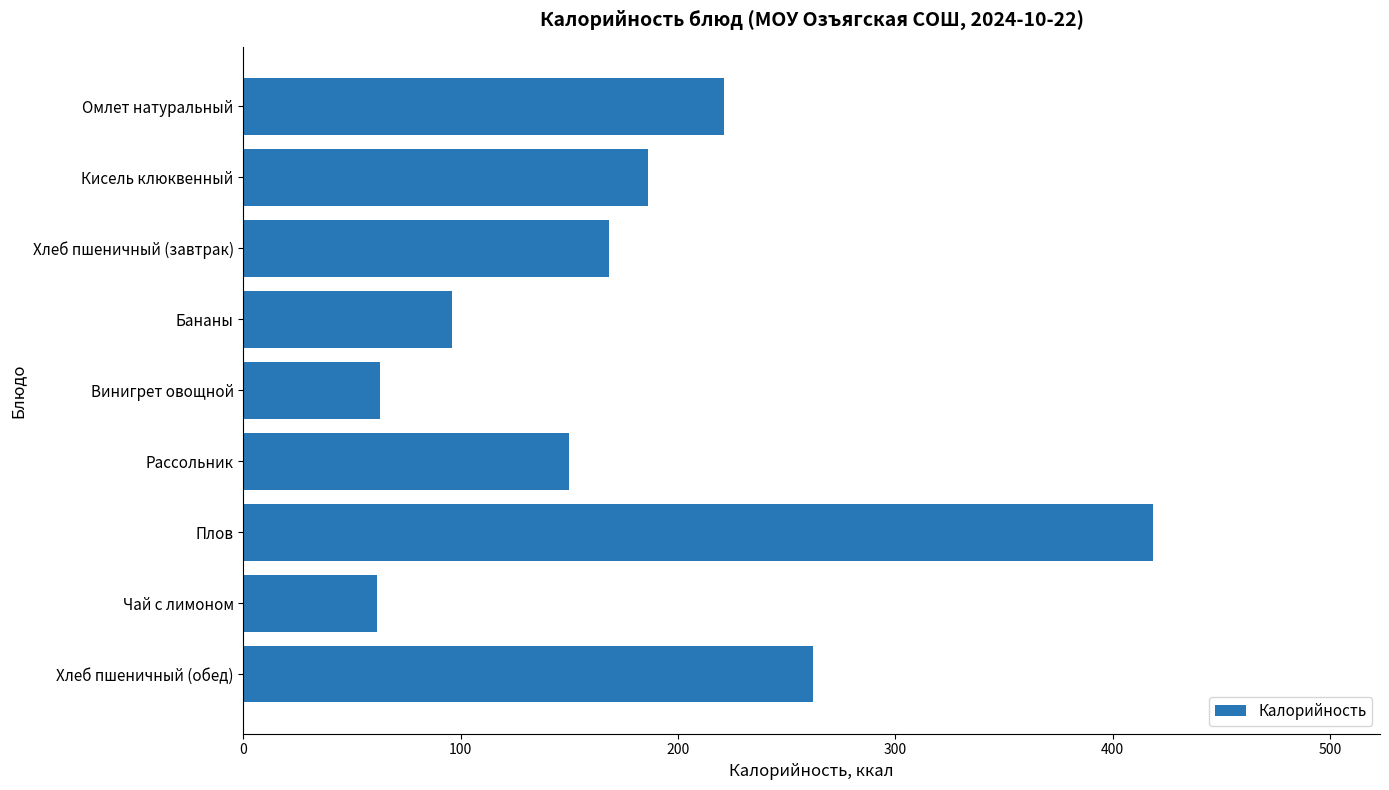

Where is the data nearest to the value 239?

Омлет натуральный